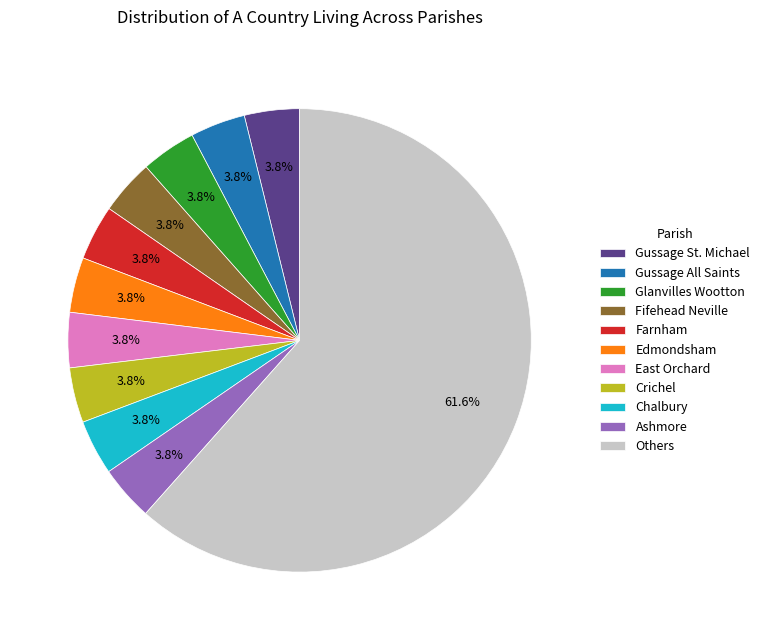

Which category has the biggest portion of the pie?

Others